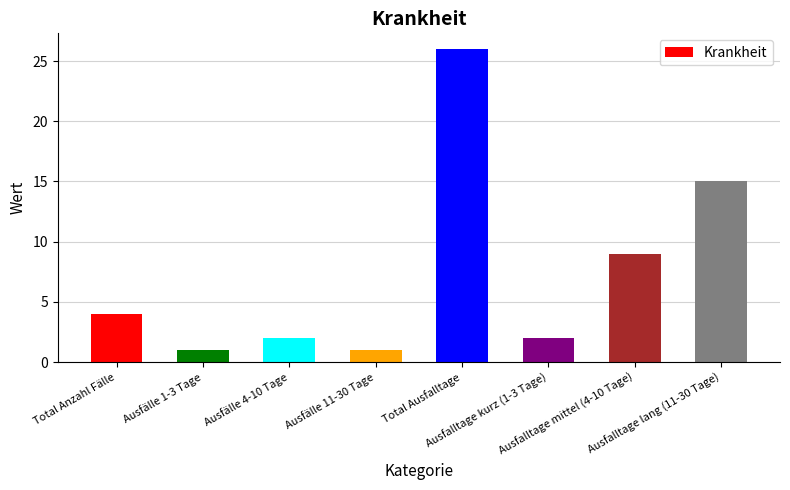

What is the maximum value shown in the chart?

26